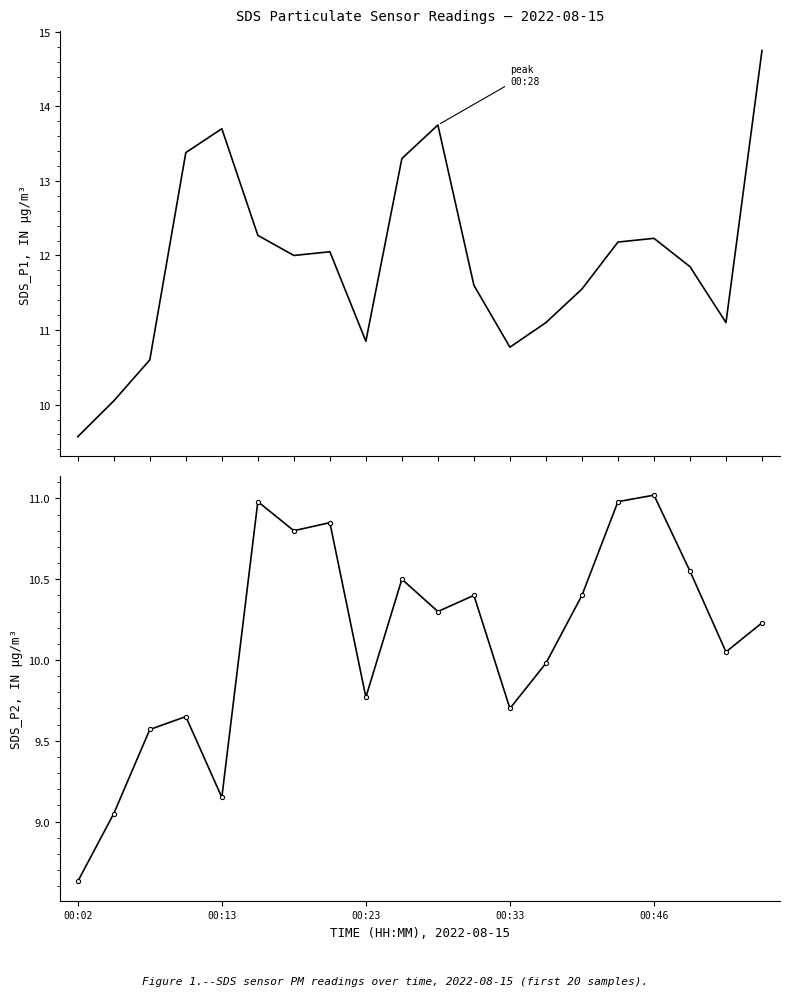

Is it true that SDS_P1 equals 3.4 at 7?

False